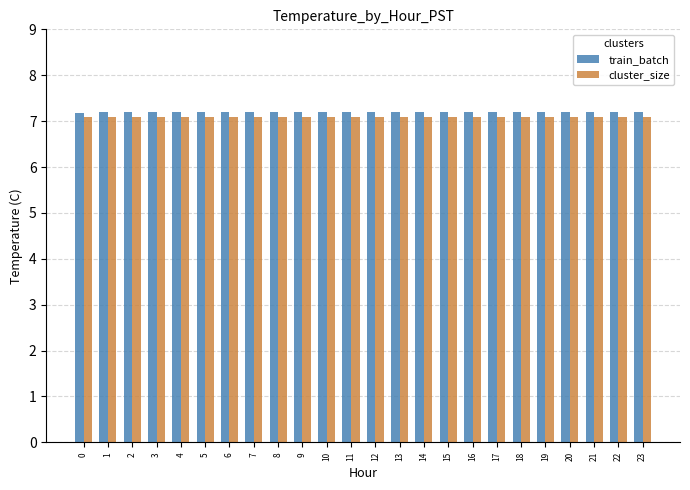

List the series in order of their overall mean, highest first.

train_batch, cluster_size